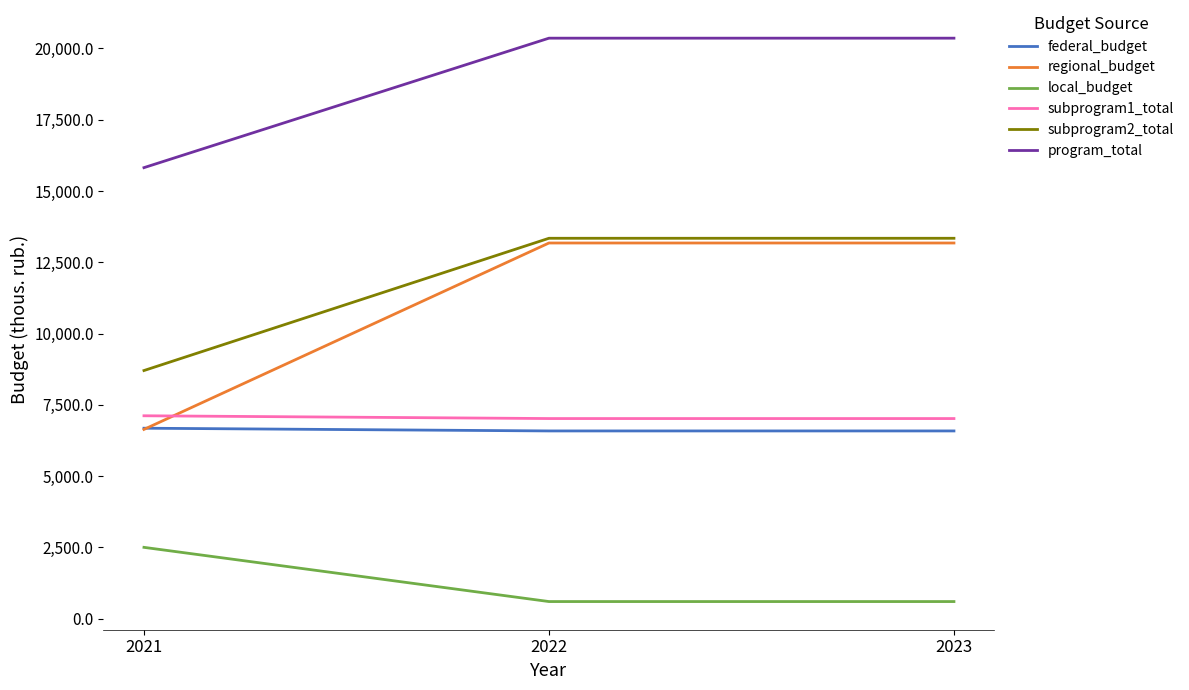

Reading left to right, list all the values displayed in this chart.

federal_budget: 2021=6679.5	2022=6583.9	2023=6583.9
regional_budget: 2021=6637.7	2022=13175.5	2023=13175.5
local_budget: 2021=2501.1	2022=600.0	2023=600.0
subprogram1_total: 2021=7115.8	2022=7018.3	2023=7018.3
subprogram2_total: 2021=8702.5	2022=13341.1	2023=13341.1
program_total: 2021=15818.3	2022=20359.4	2023=20359.4